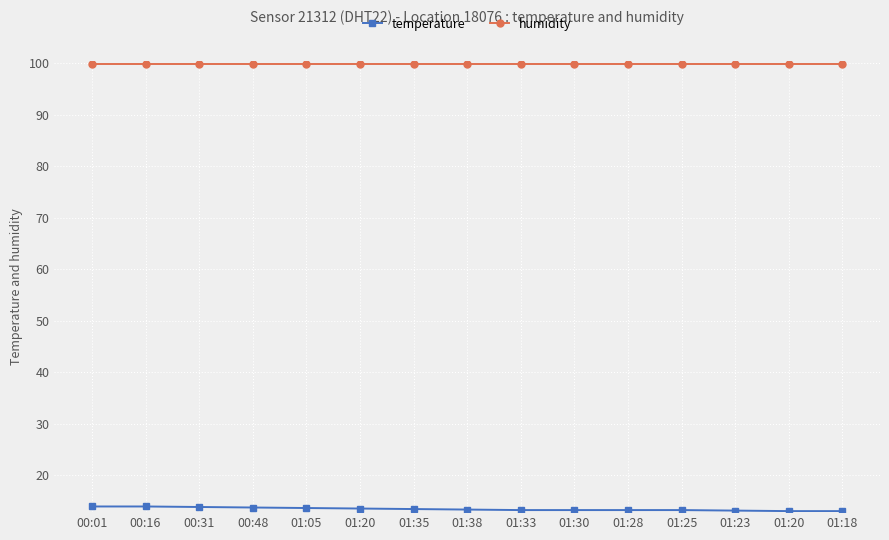

Count the number of categories in the chart.

15